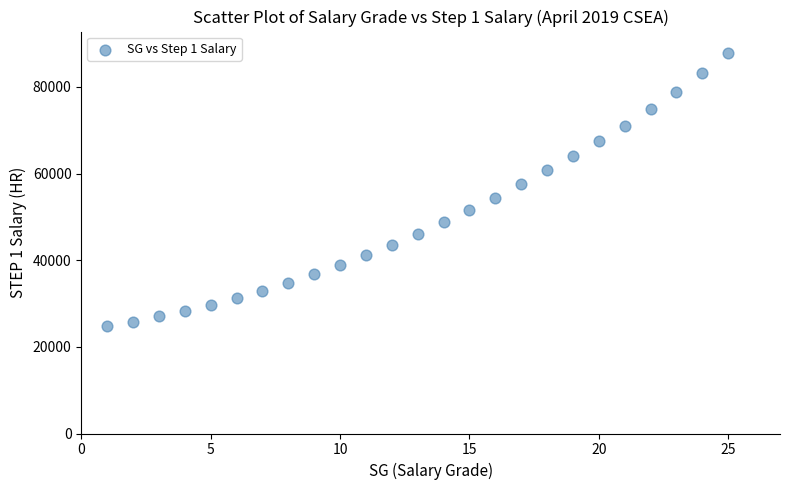

What is the range of Y values (max minus min)?

62941